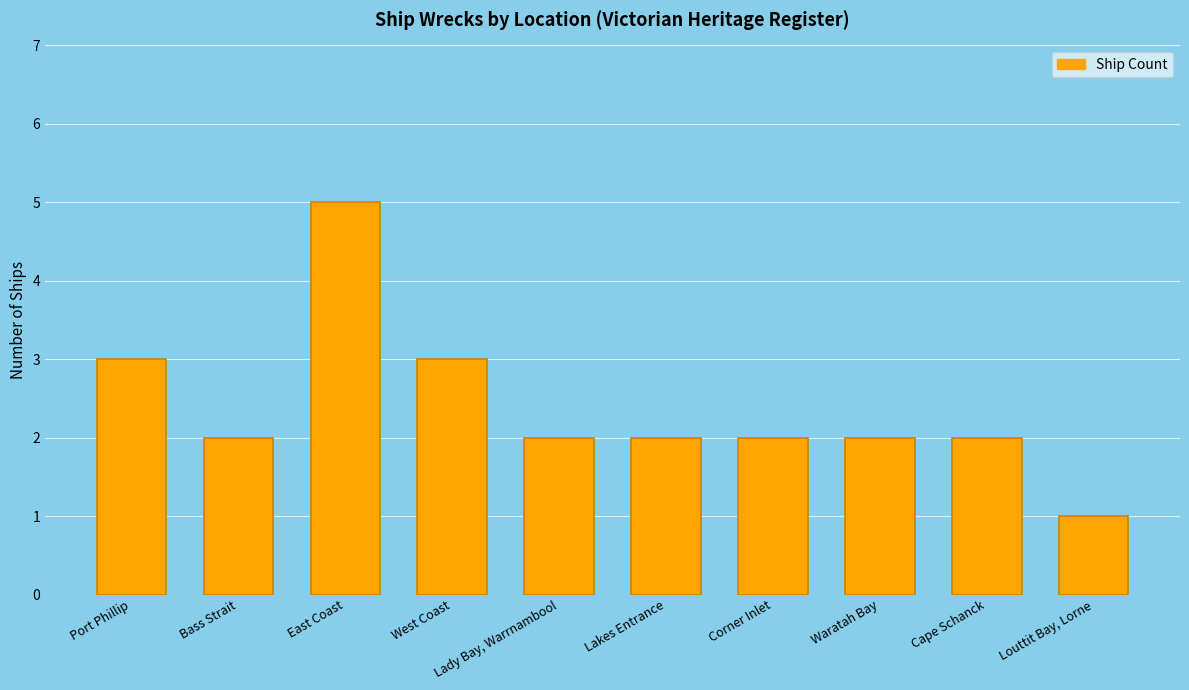

What is the approximate value at Lady Bay, Warrnambool?

2